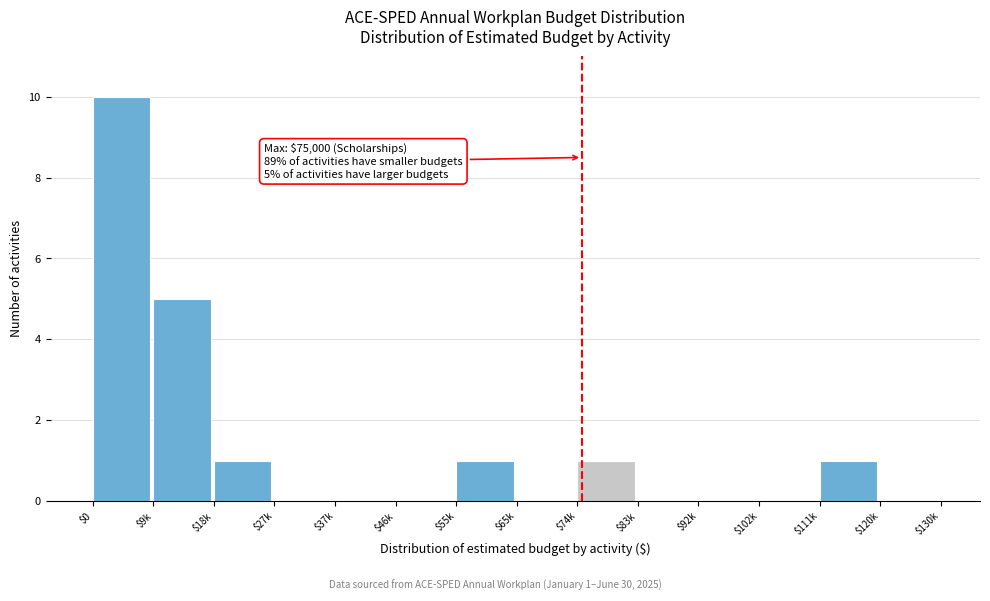

The value at $9k is 5. True or false?

True